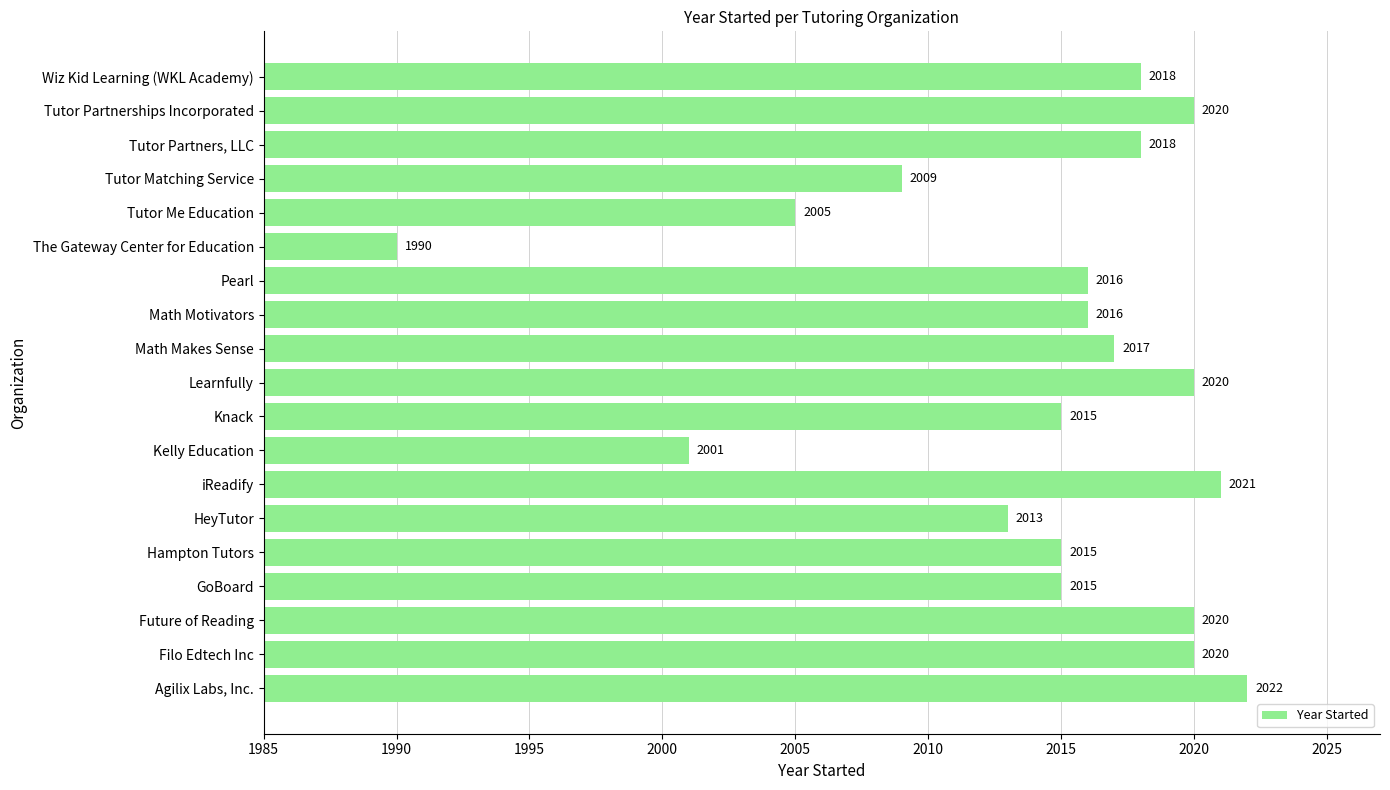

What is the minimum value shown in the chart?

1990